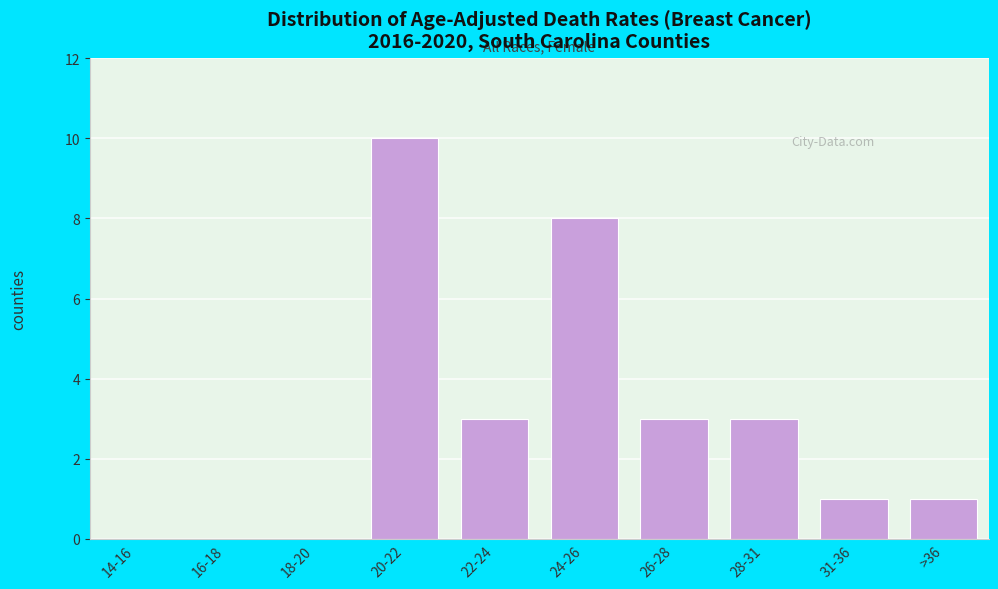

Reading left to right, transcribe all the data shown in this chart.

14-16=0	16-18=0	18-20=0	20-22=10	22-24=3	24-26=8	26-28=3	28-31=3	31-36=1	>36=1